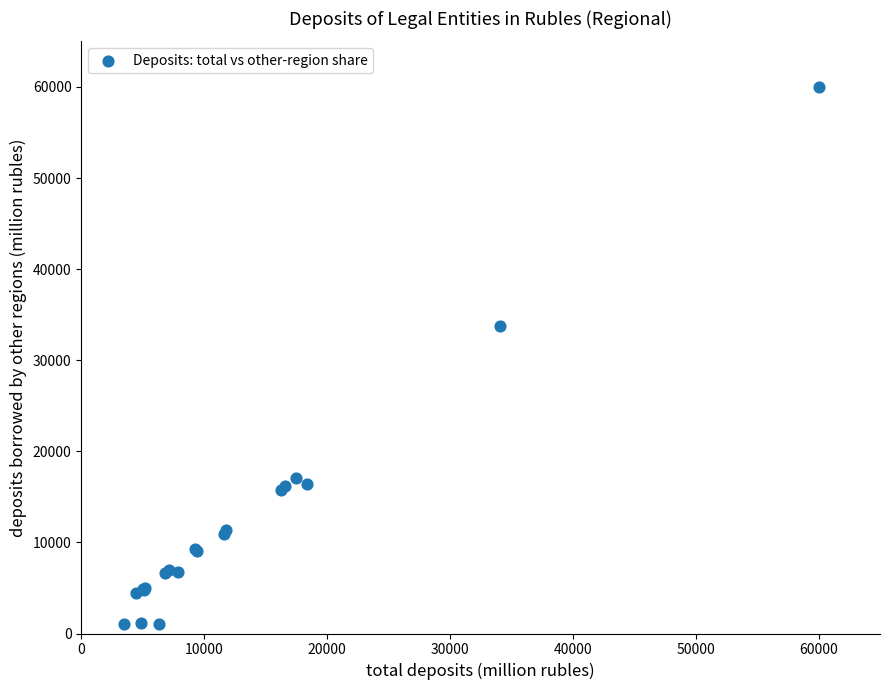

What Y value in the scatter plot is closest to 30531?

33792